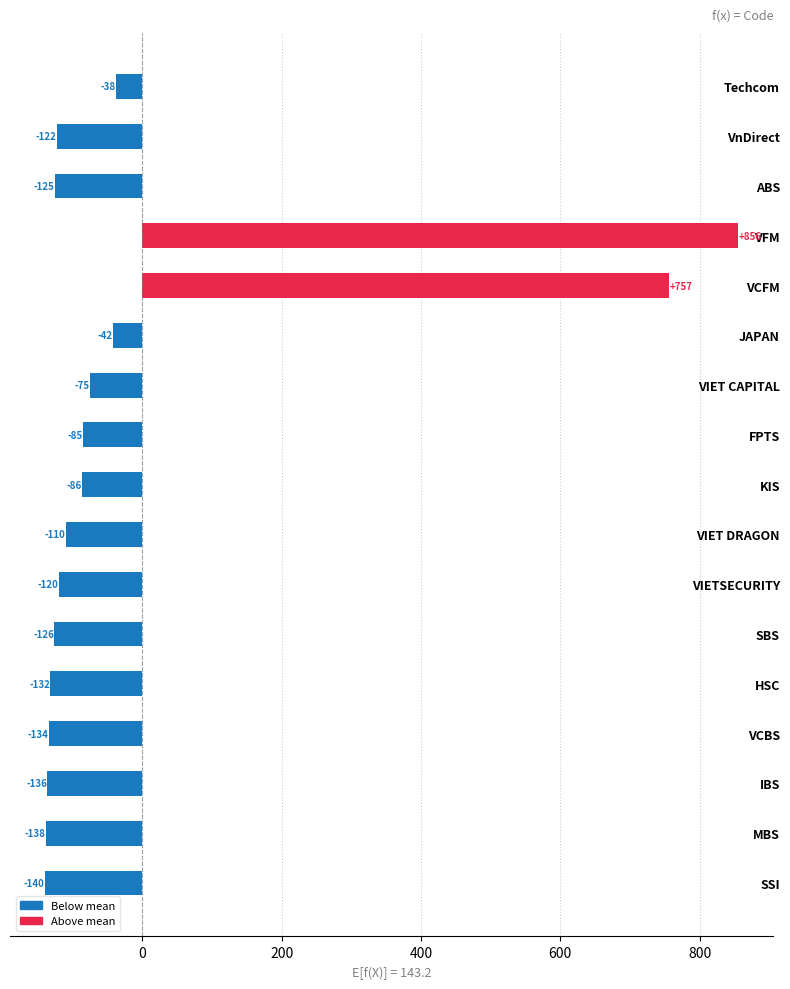

Count the number of data series in this chart.

1